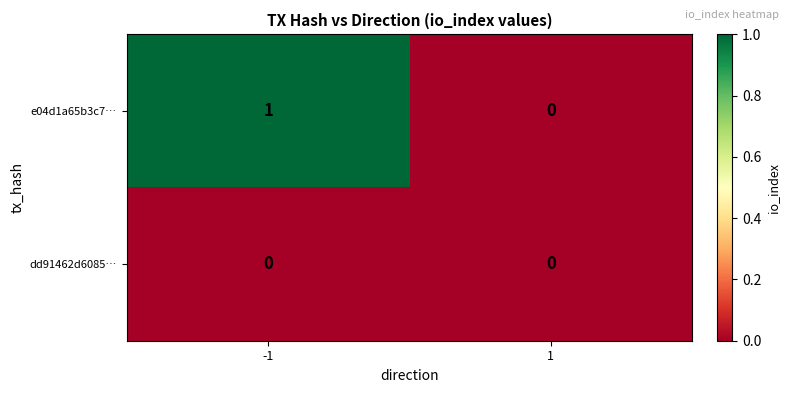

At -1, list the series in order from largest to smallest.

e04d1a65b3c7…, dd91462d6085…